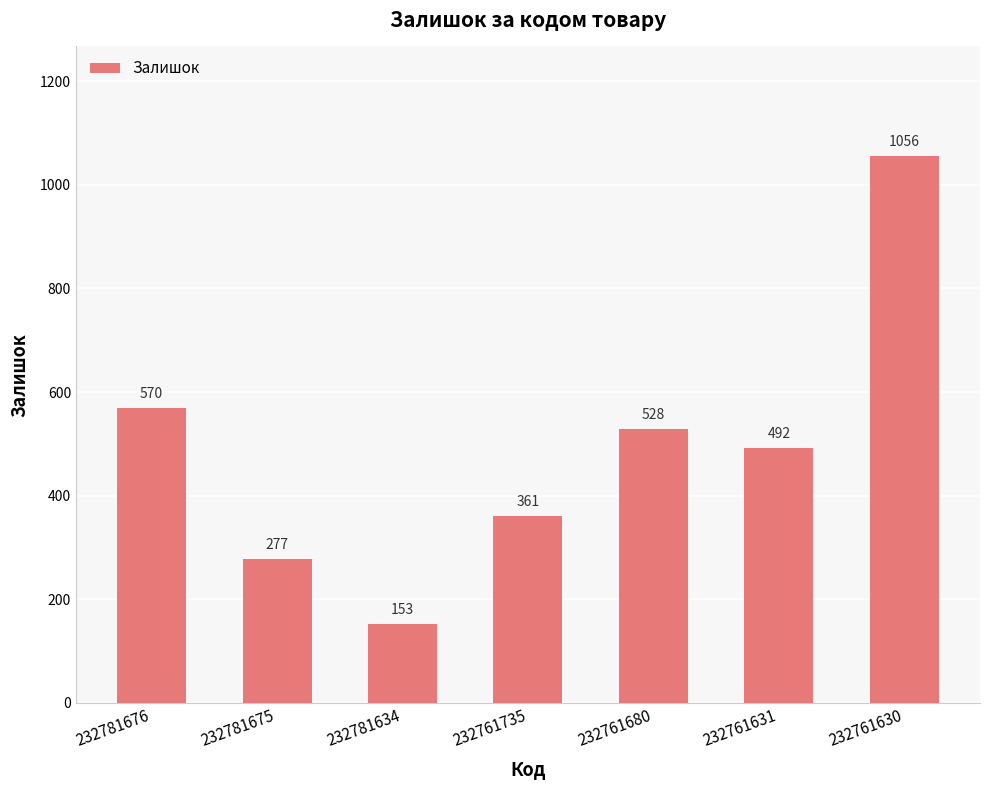

List the labels in order of value, largest first.

232761630, 232781676, 232761680, 232761631, 232761735, 232781675, 232781634